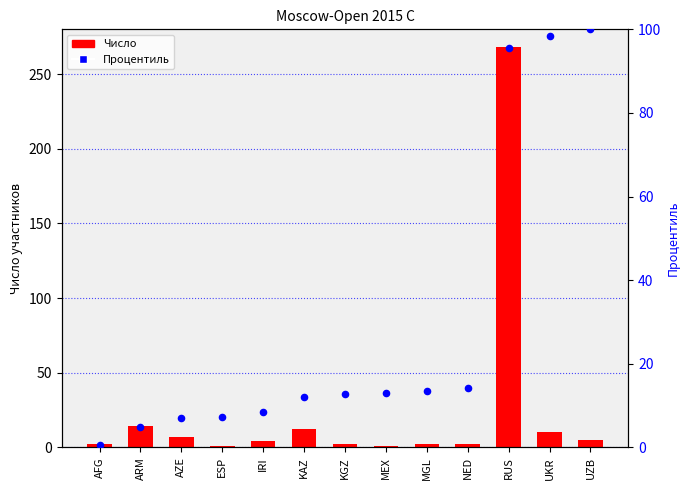

Which series has the largest total across all categories?

Процентиль